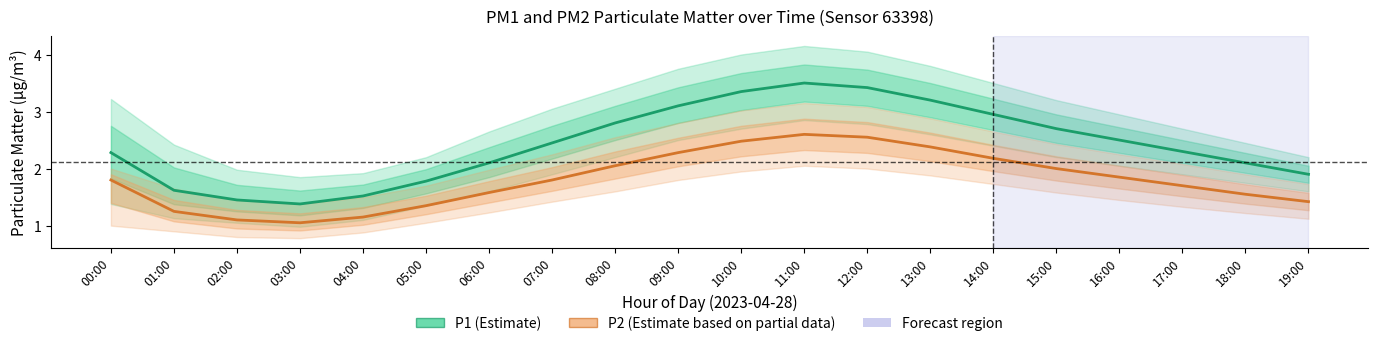

What is the maximum value for P1 (Estimate)?

3.5